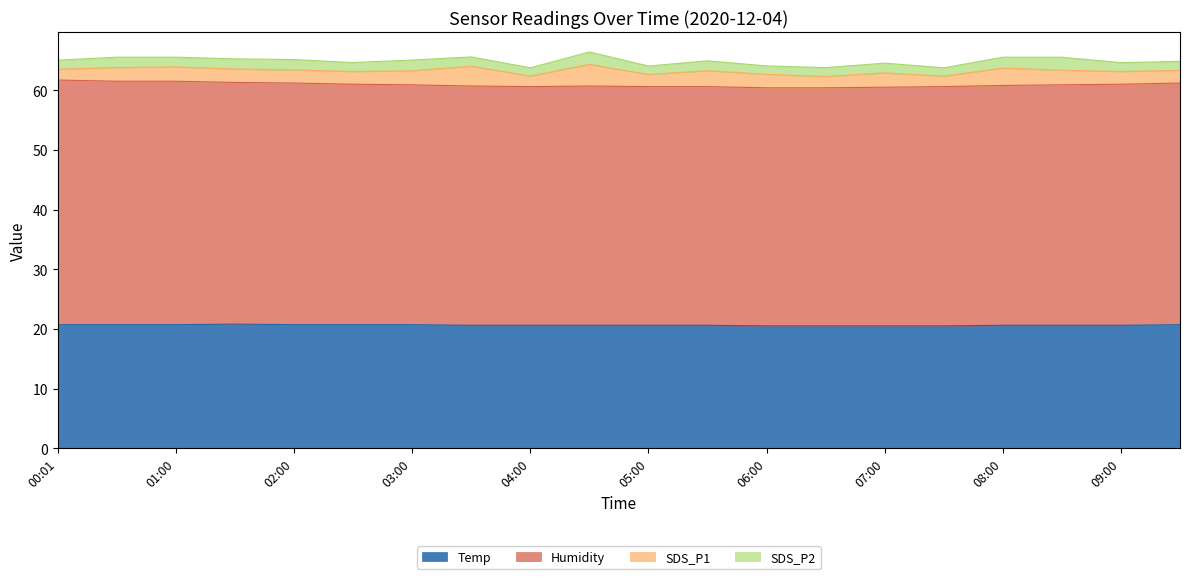

At how many categories does at least one series exceed 42?

20